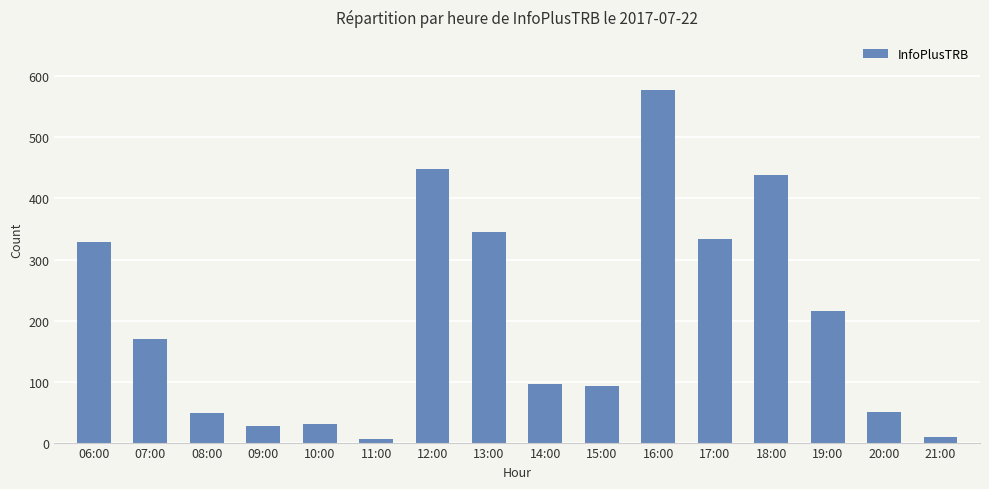

What is the value of the 1st bar from the left?

329